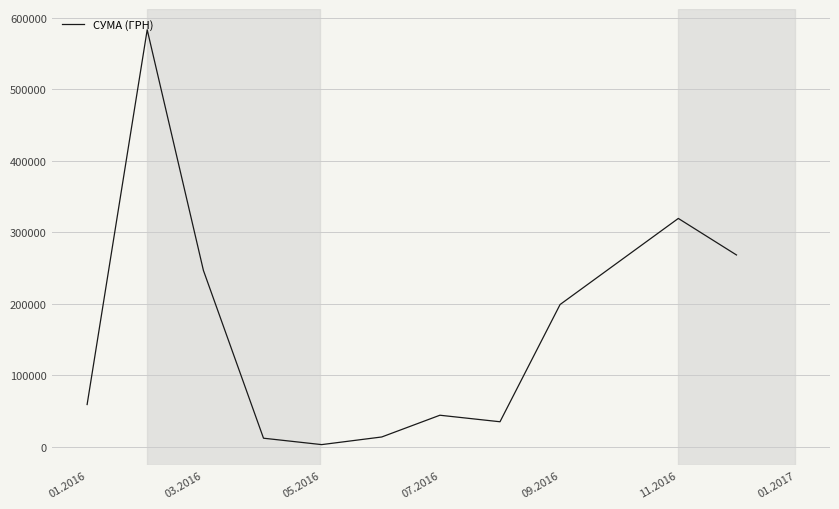

What is the difference between the maximum and minimum values?

580399.0